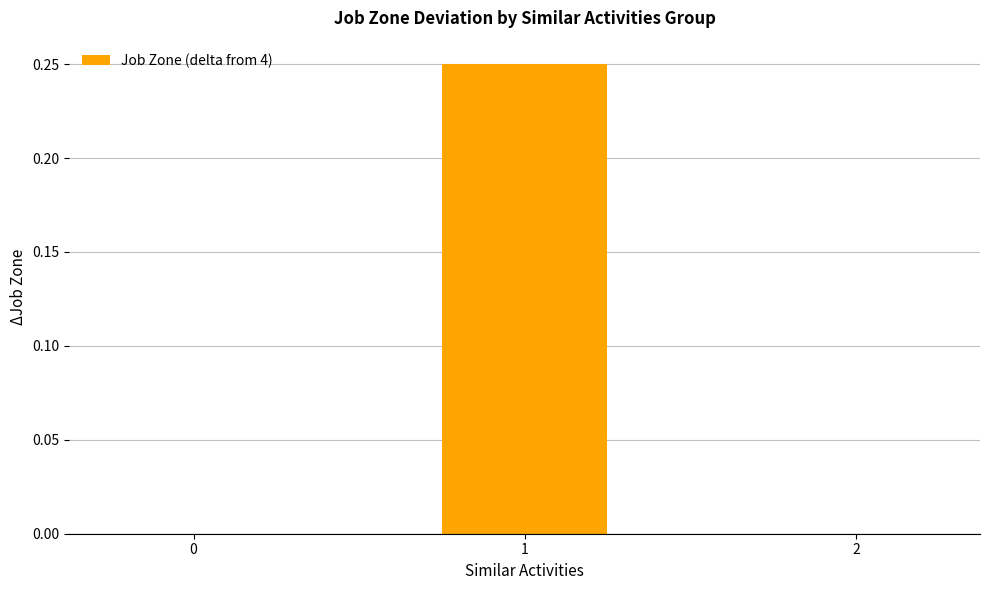

Are the bars horizontal?

No